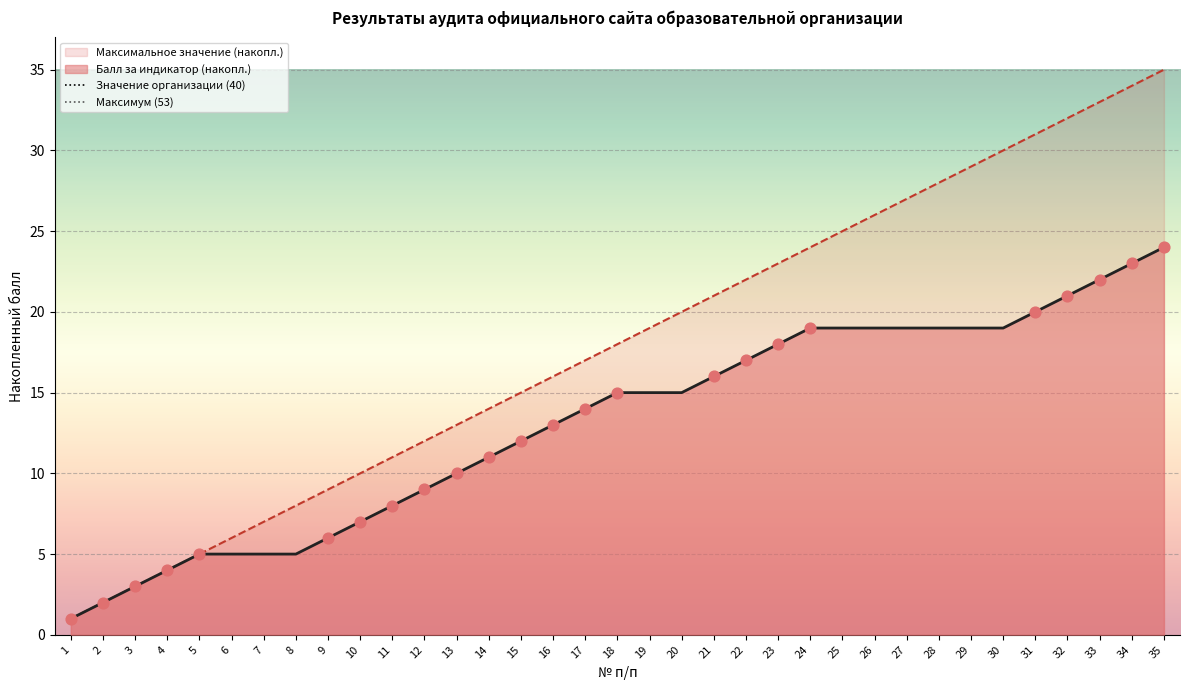

Is the value of Максимальное значение (накопл.) at 18 greater than the value of Балл за индикатор (накопл.) at 22?

Yes